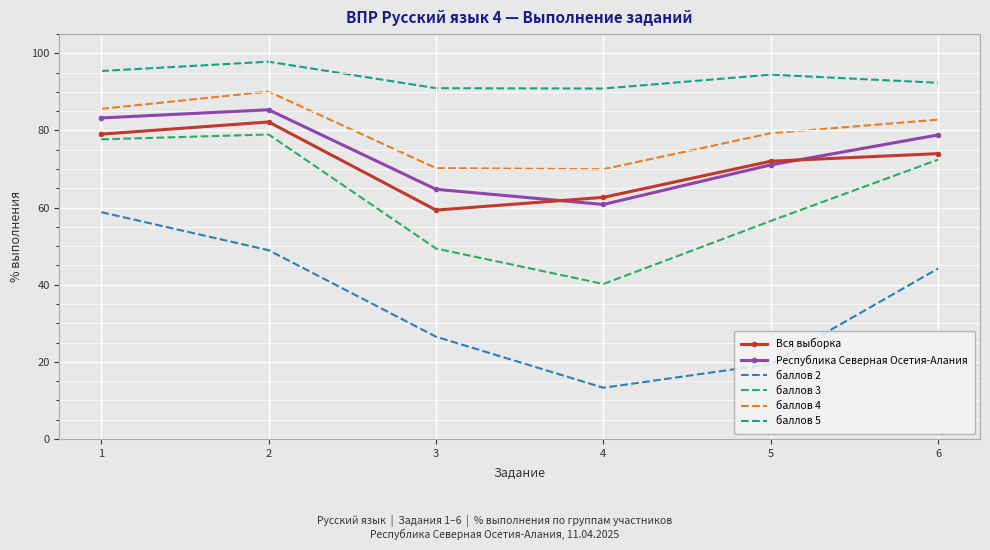

At which category does the chart reach its peak across all series?

2